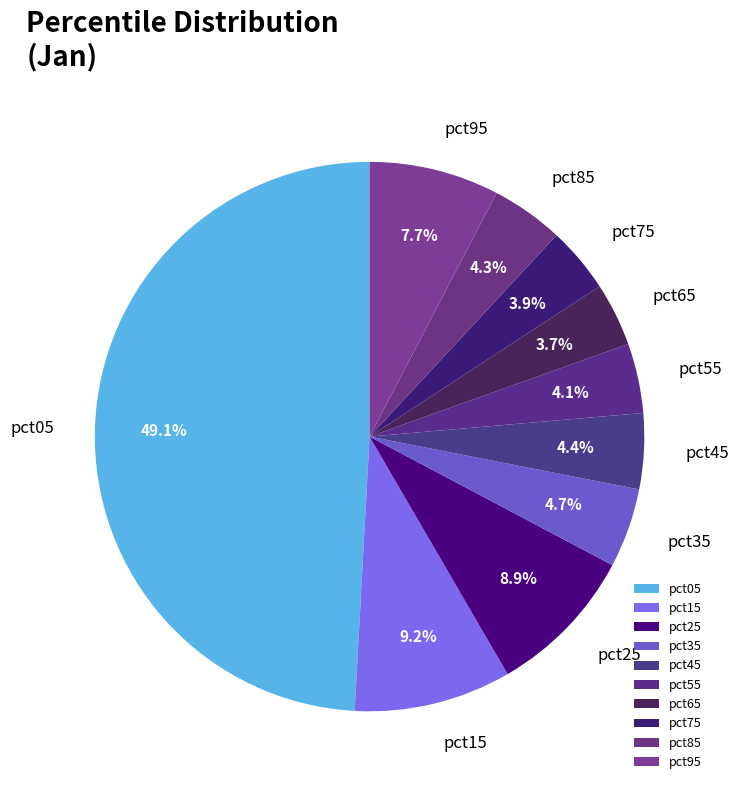

To the nearest percent, what is the difference between the pct85 and pct05 slice percentages?

45%